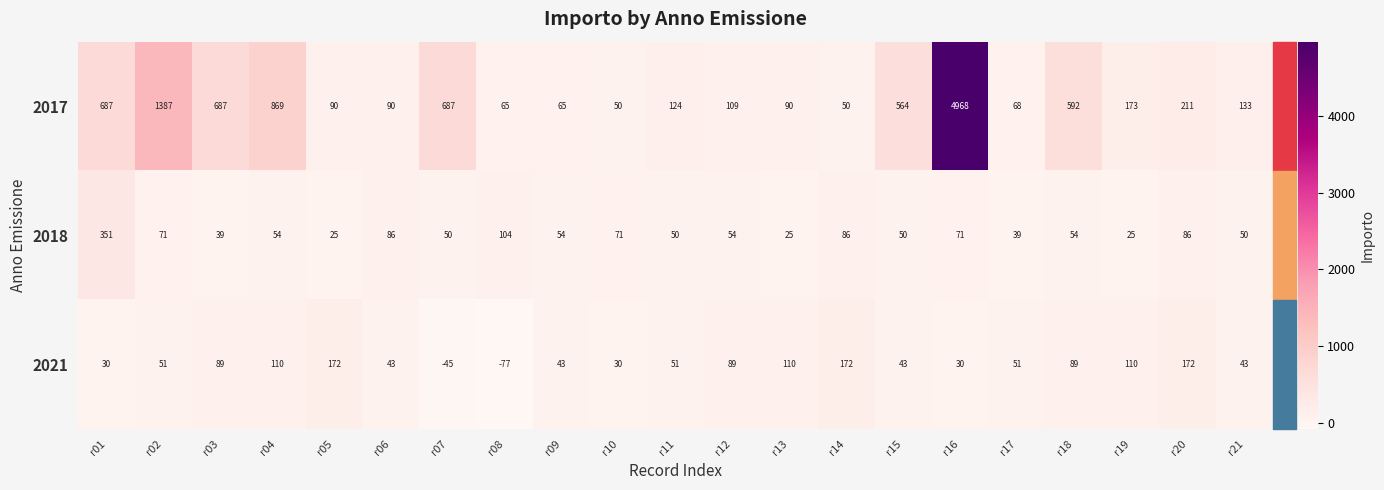

Between r08 and r14, which series saw the biggest shift?

2021